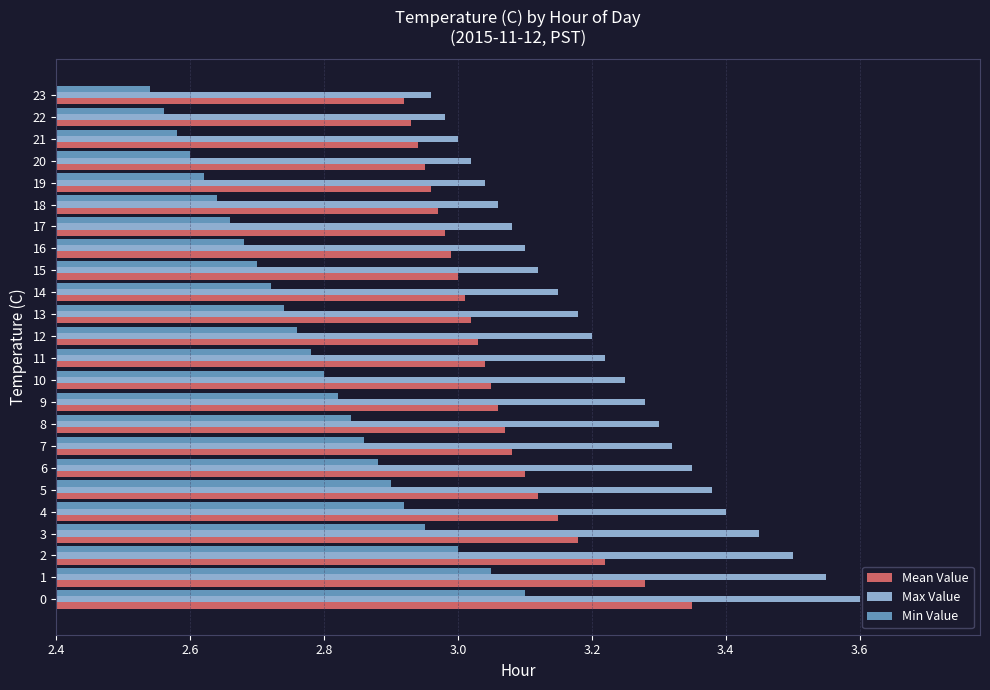

What is the sum of the Min Value values at 20 and 15?

5.3